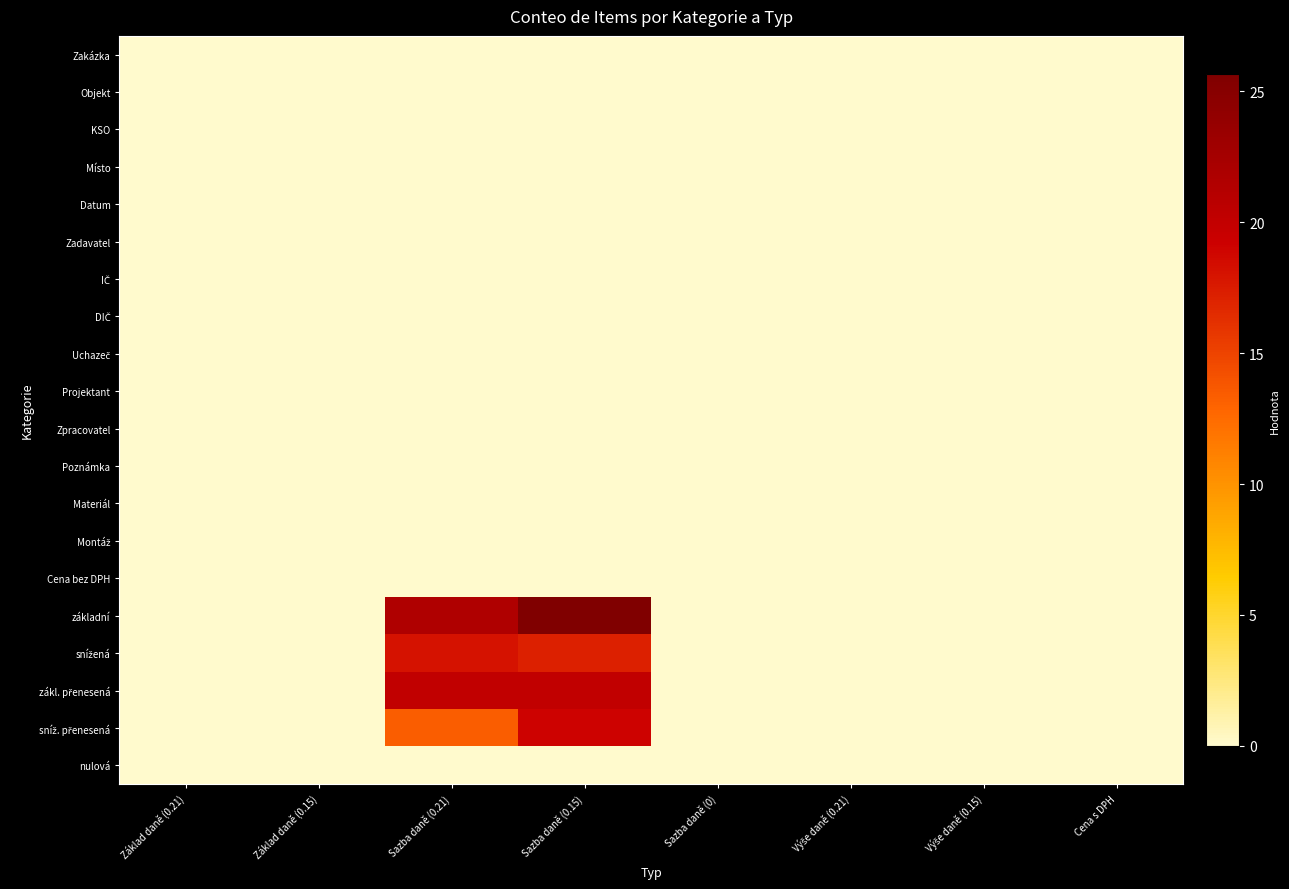

Which has a higher value, Sazba daně (0.21) or Základ daně (0.21)?

Sazba daně (0.21)